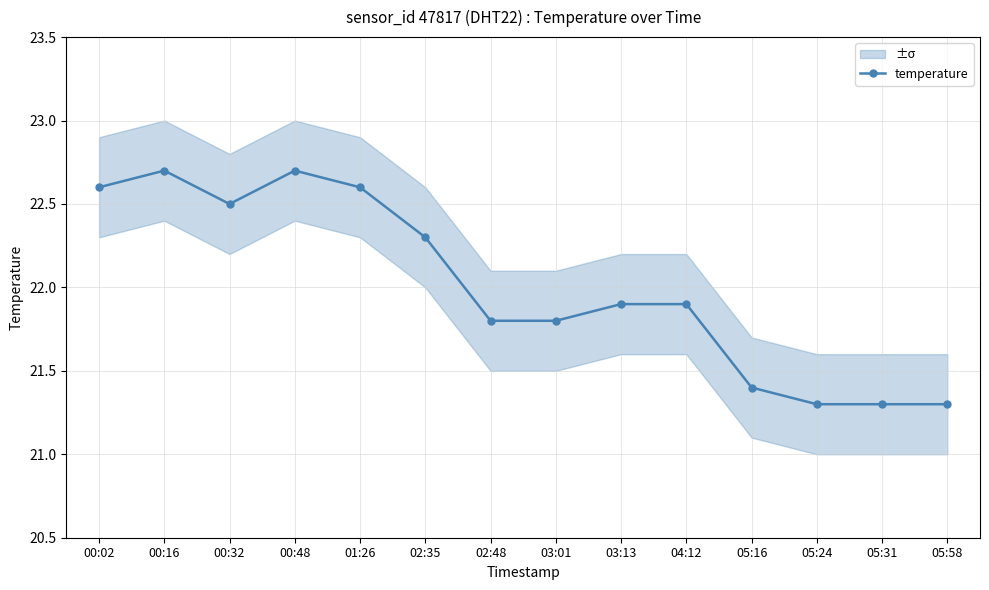

List the labels in order of value, smallest first.

05:24, 05:31, 05:58, 05:16, 02:48, 03:01, 03:13, 04:12, 02:35, 00:32, 00:02, 01:26, 00:16, 00:48